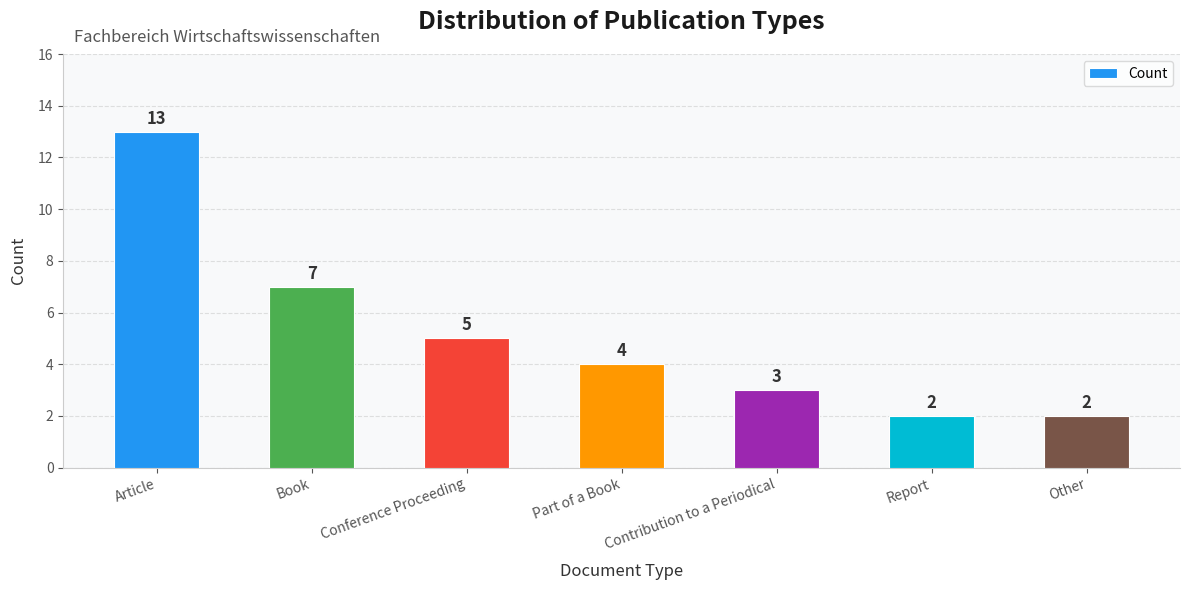

What is the average value?

5